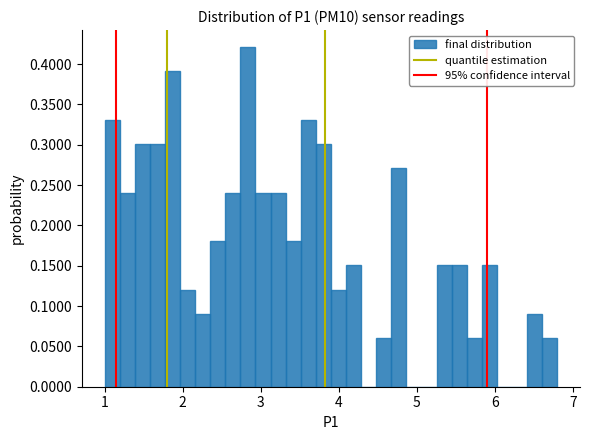

Read against the x-axis, roughly where is the centre of the tallest bar?

2.8